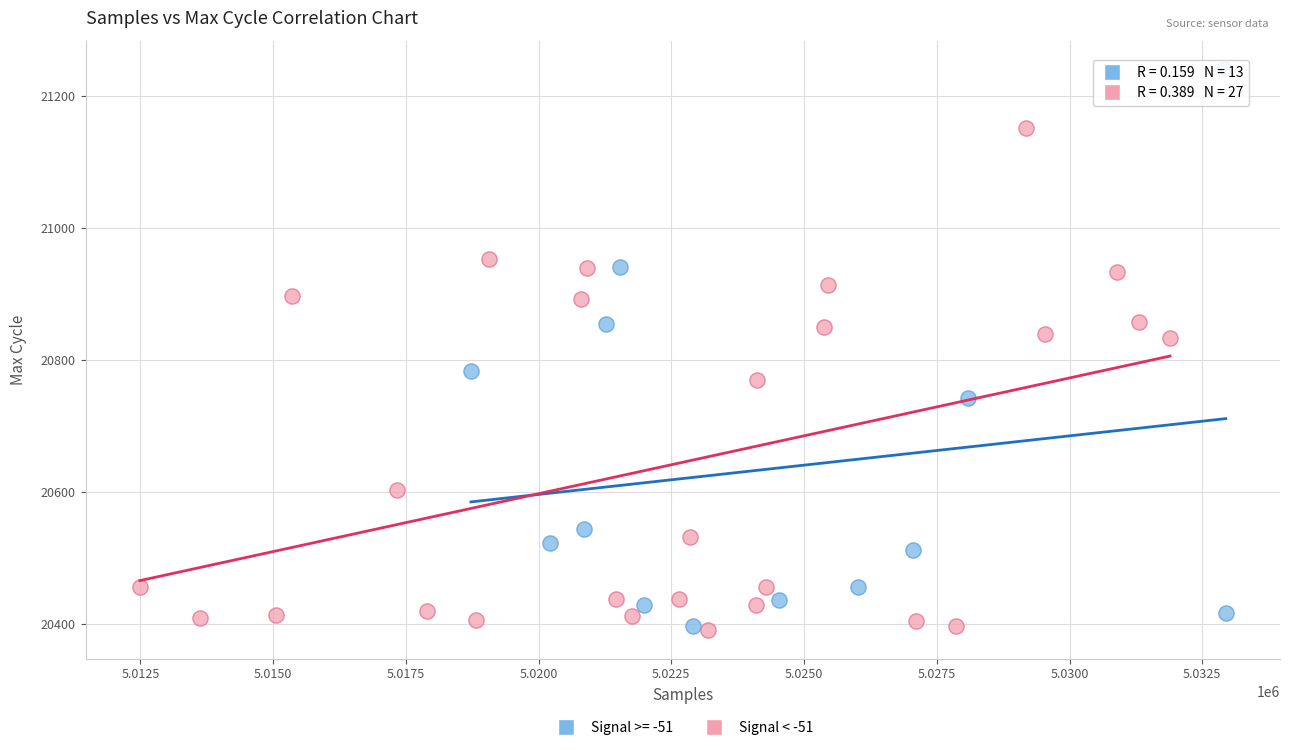

Which series reaches the maximum Y coordinate?

Signal >= -51